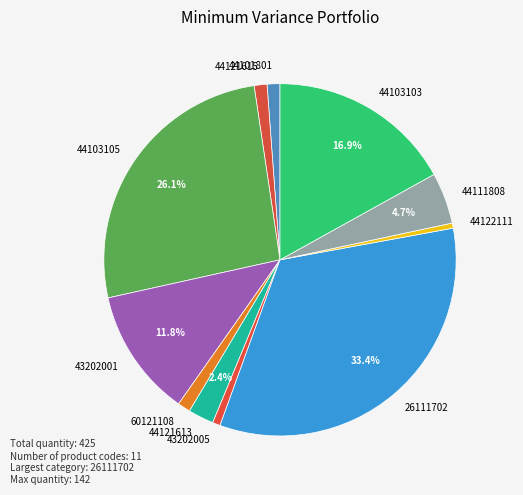

Which has a higher value, 60121108 or 44111808?

44111808